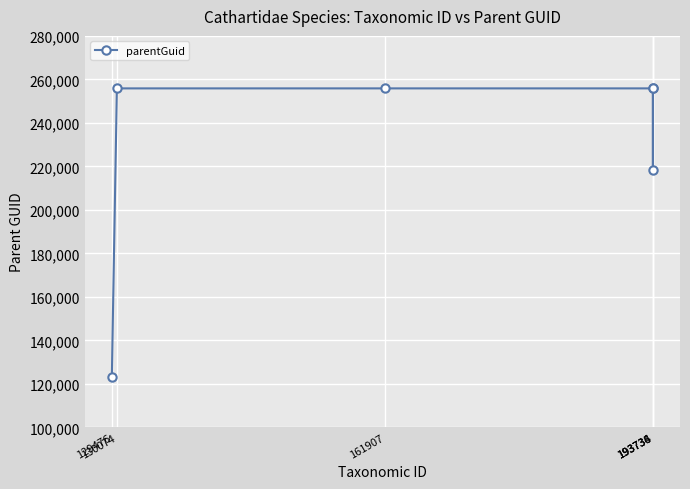

How many distinct data groups are displayed?

1